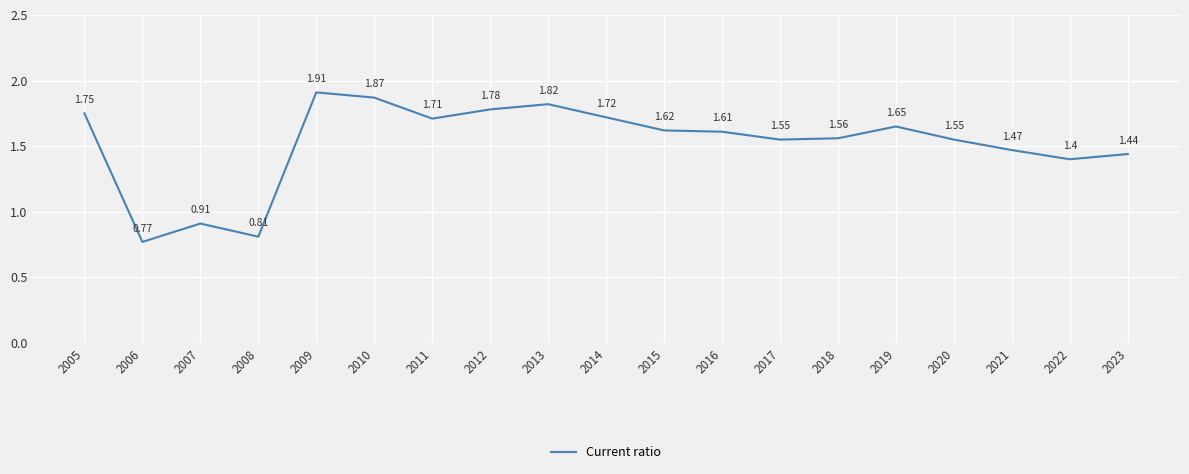

How many interior local peaks (higher than both neighbors) does the data have?

4